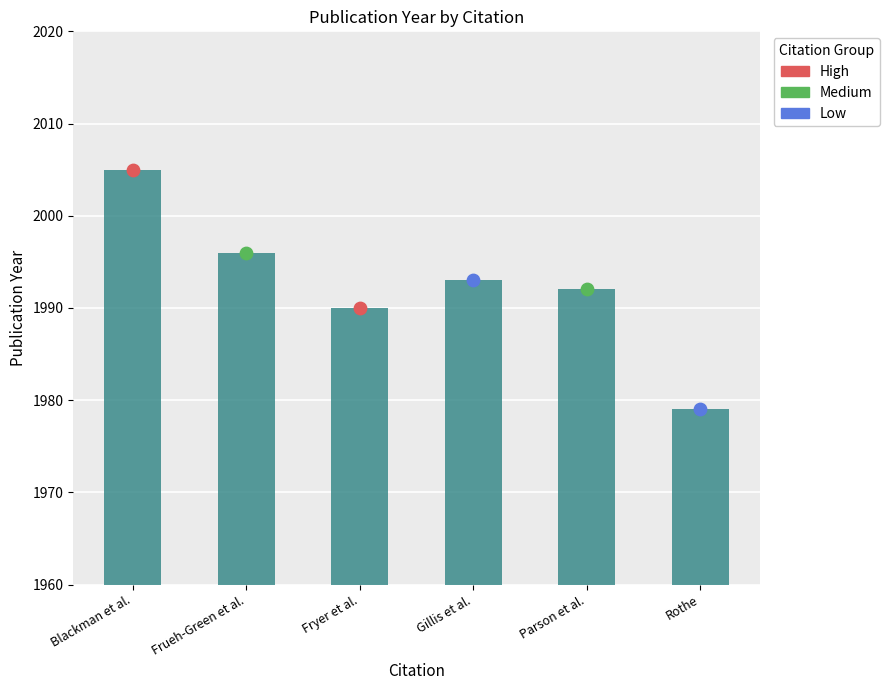

What is the change in value from Blackman et al. to Parson et al.?

-13